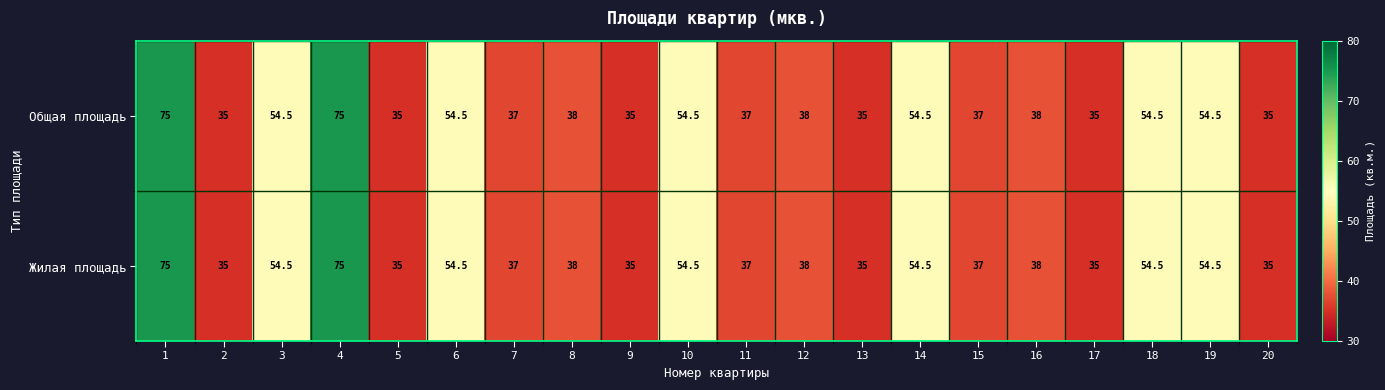

The value of Жилая площадь at 8 is 38.0. True or false?

True